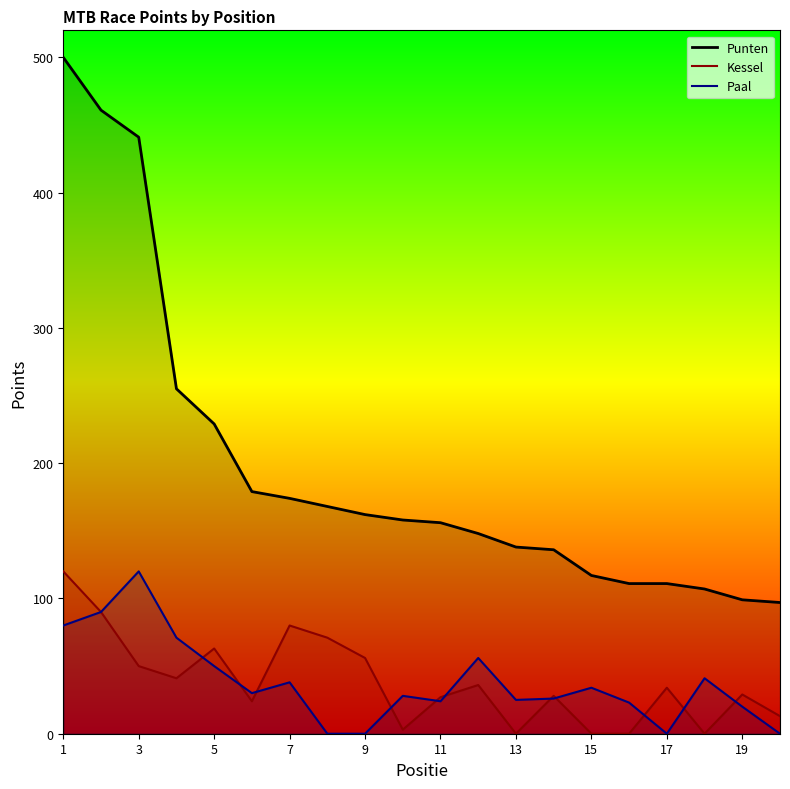

Reading left to right, transcribe all the data shown in this chart.

Punten: 500	461	441	255	229	179	174	168	162	158	156	148	138	136	117	111	111	107	99	97
Kessel: 120	90	50	41	63	24	80	71	56	3	27	36	0	28	0	0	34	0	29	13
Paal: 80	90	120	71	50	30	38	0	0	28	24	56	25	26	34	23	0	41	20	0